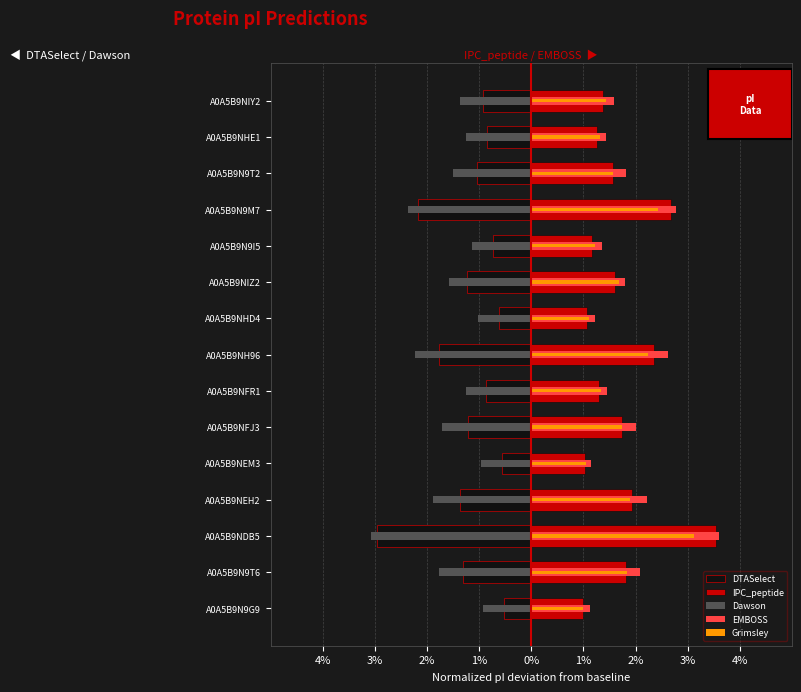

At how many categories does at least one series exceed 3?

1